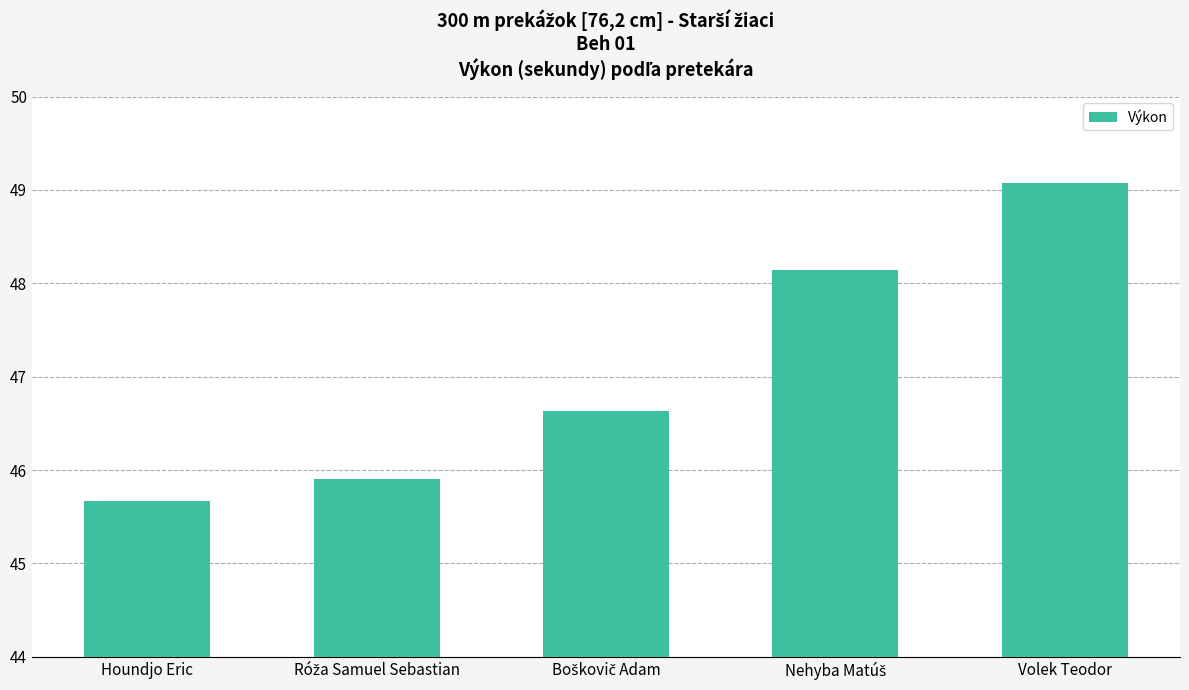

Which category has the highest value across all series?

Volek Teodor